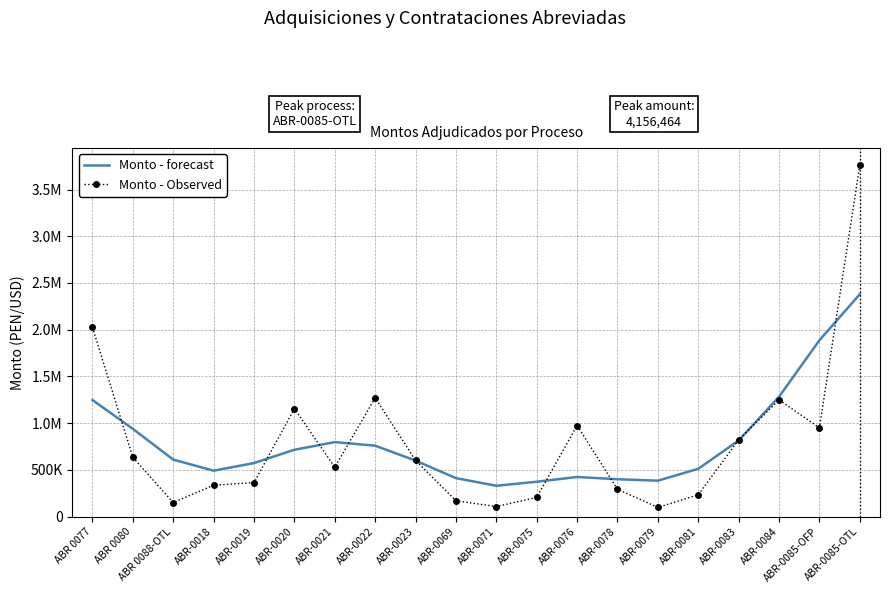

List the labels in order of Monto - forecast value, smallest first.

ABR-0071, ABR-0075, ABR-0079, ABR-0078, ABR-0069, ABR-0076, ABR-0018, ABR-0081, ABR-0019, ABR-0023, ABR 0088-OTL, ABR-0020, ABR-0022, ABR-0021, ABR-0083, ABR 0080, ABR 0077, ABR-0084, ABR-0085-OFP, ABR-0085-OTL